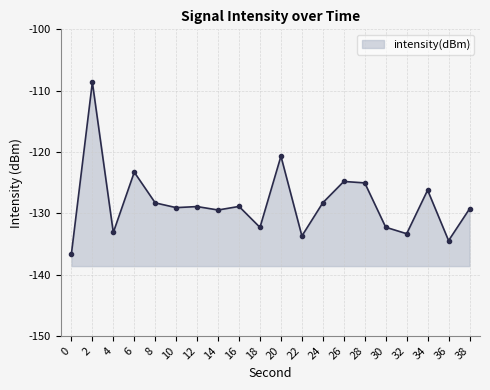

How many categories are shown in the chart?

20